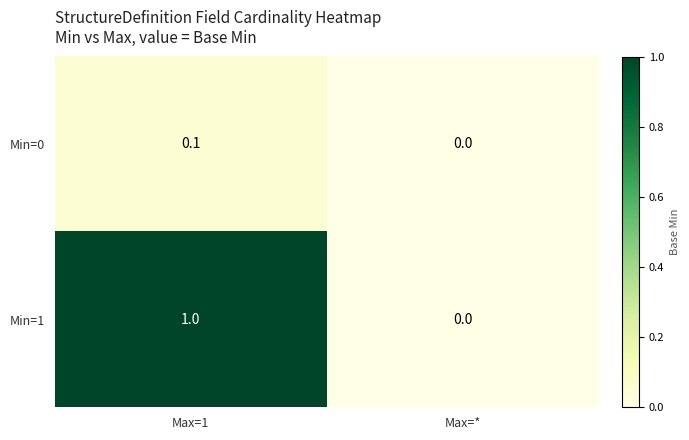

What is the average value of the Min=1 series?

0.5